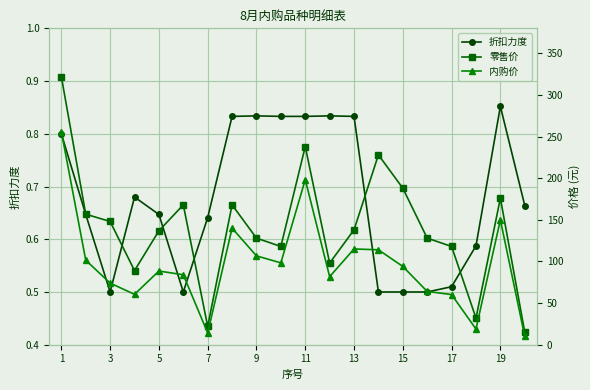

Is it true that 折扣力度 equals 0.5 at 15?

True